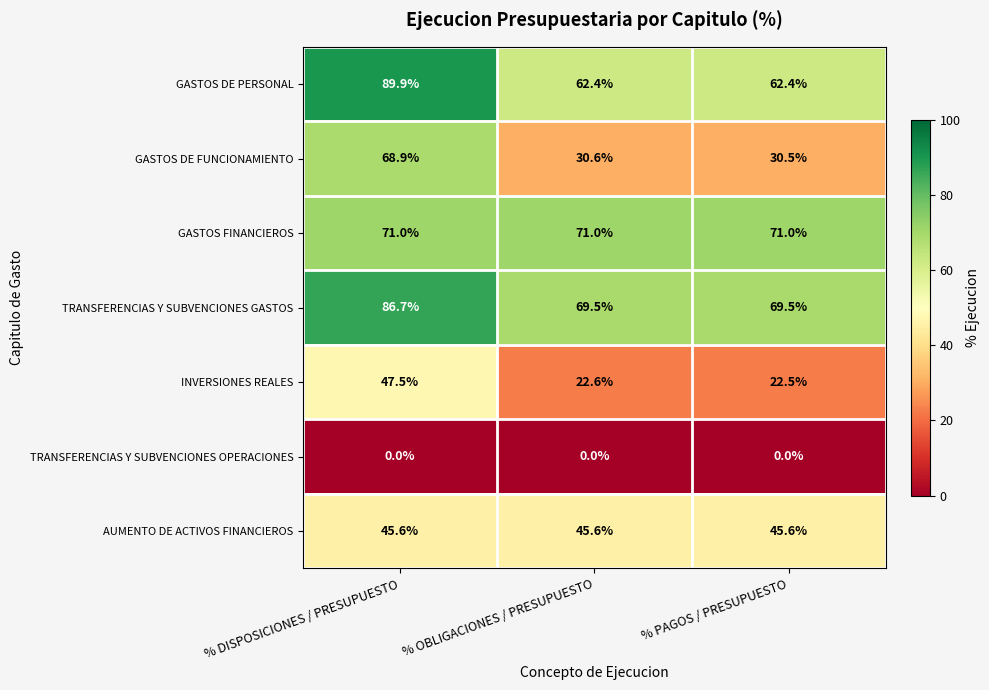

What is the difference between the maximum and second lowest values in the TRANSFERENCIAS Y SUBVENCIONES GASTOS series?

17.2